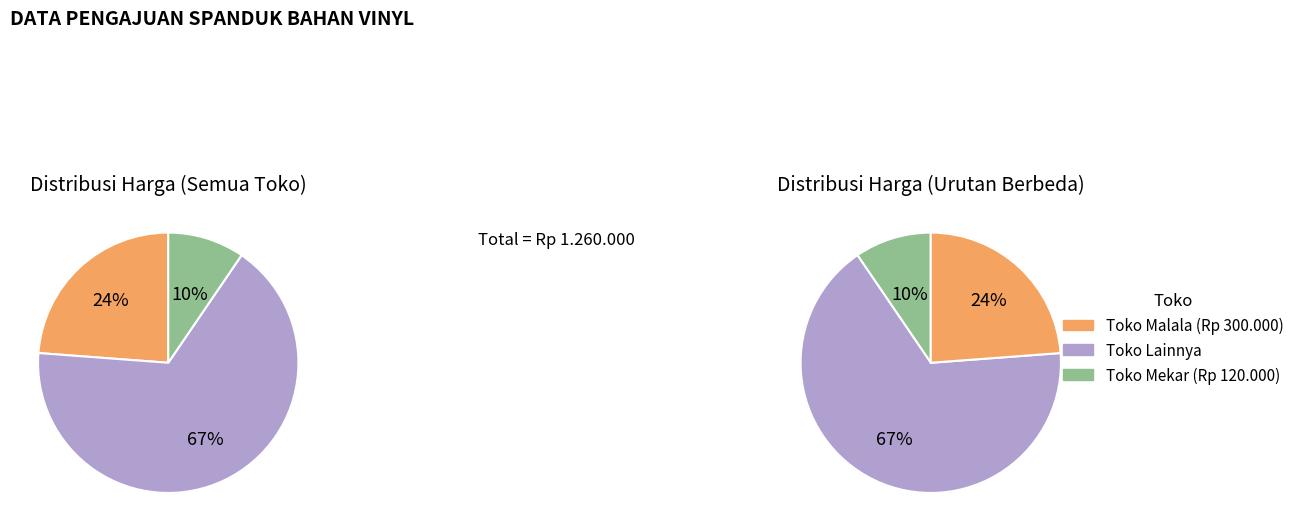

To the nearest percent, what percentage of the pie is TOKO MEKAR?

10%